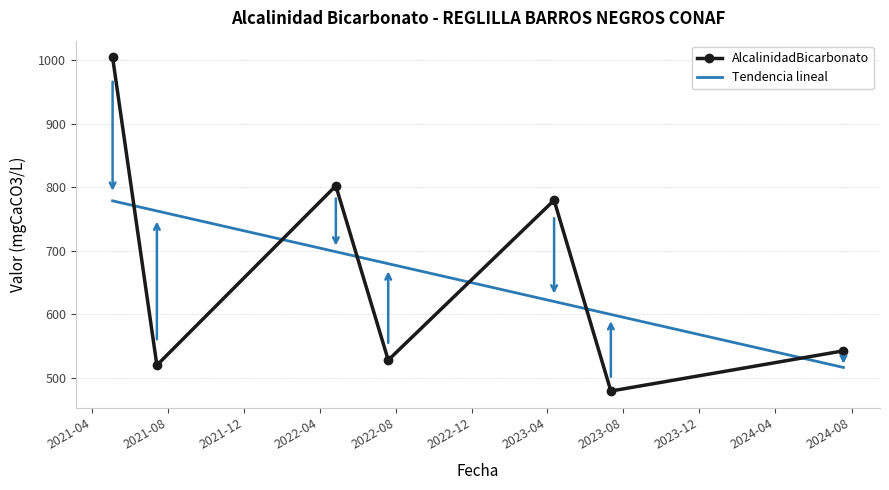

What is the label of the 1st point from the left?

2021-05-04